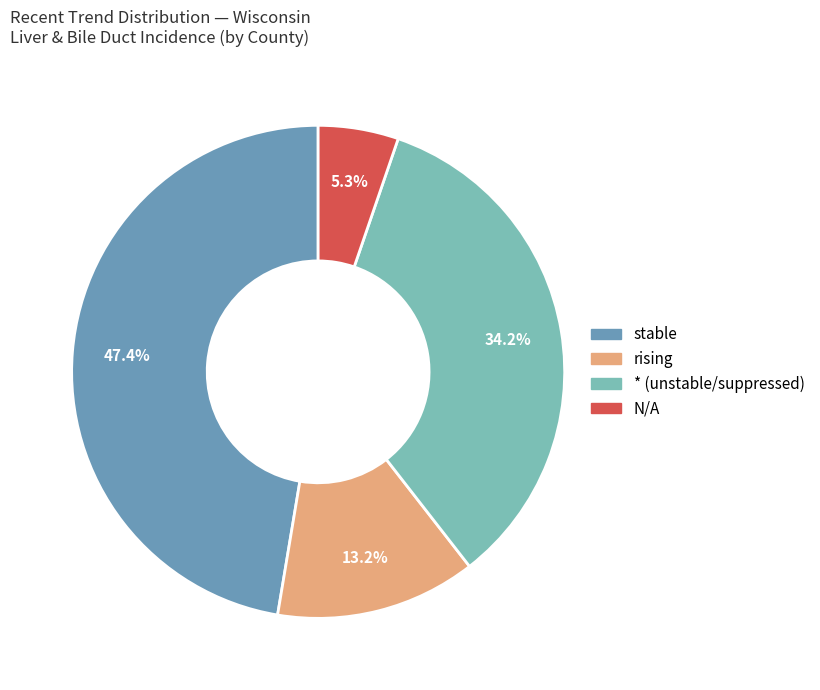

Which slice is the smallest?

N/A